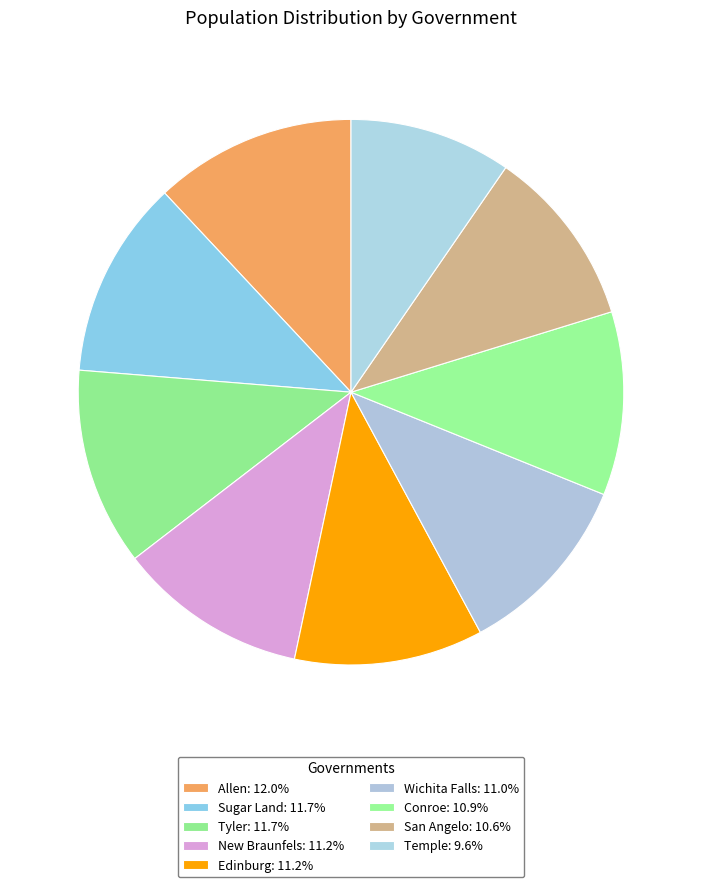

Rank the categories by value from lowest to highest.

Temple, San Angelo, Conroe, Wichita Falls, Edinburg, New Braunfels, Tyler, Sugar Land, Allen